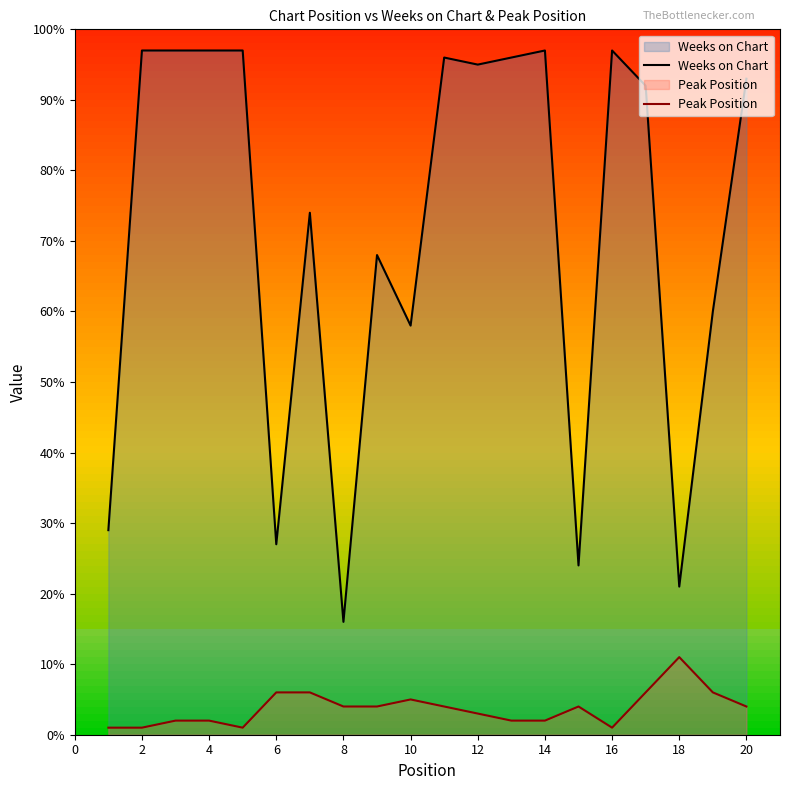

How many interior local peaks does the Peak Position series have?

3